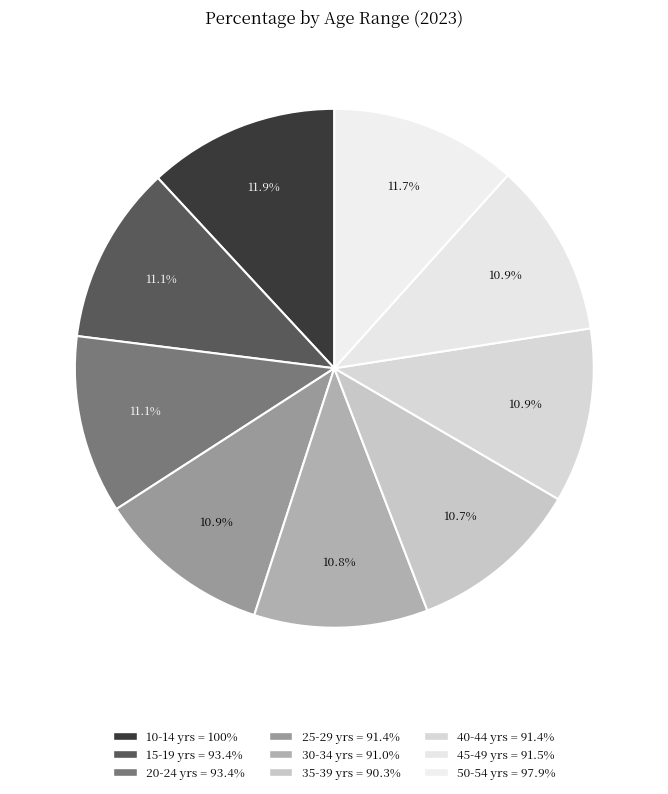

To the nearest percent, what portion does 25-29 yrs represent?

11%